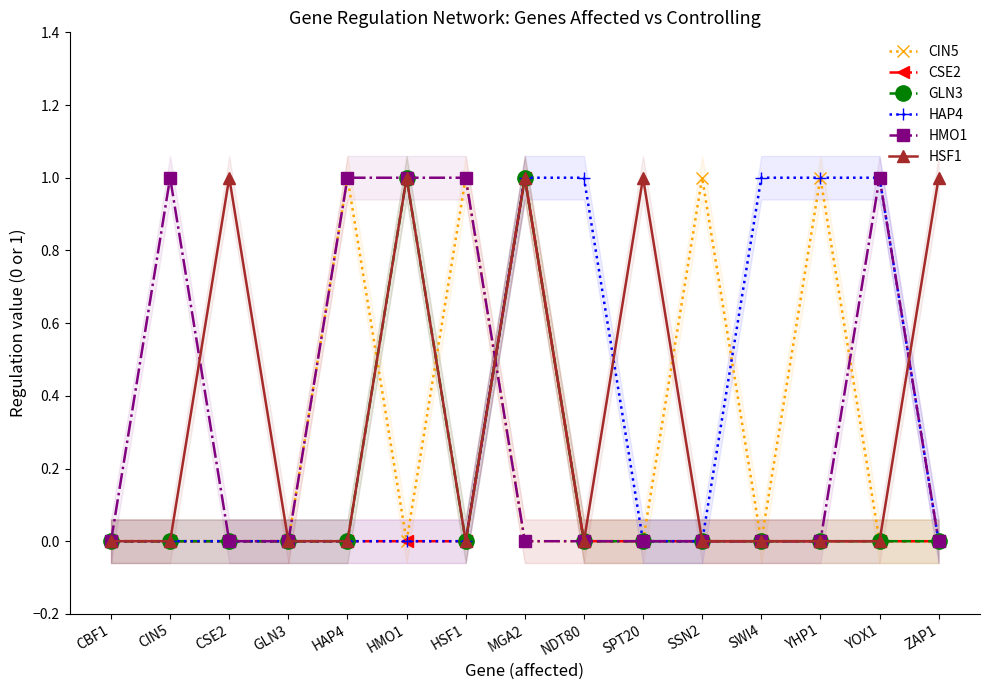

What is the sum of all HMO1 values?

5